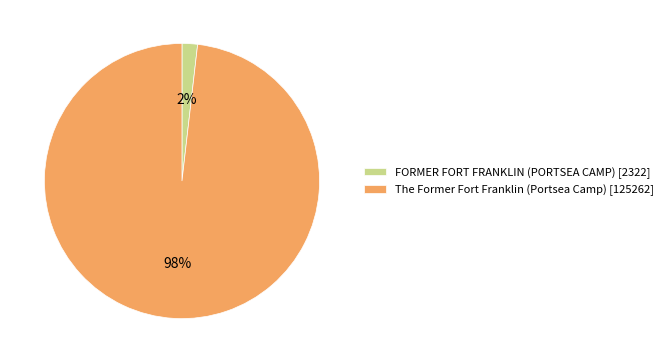

Do The Former Fort Franklin (Portsea Camp) [125262] and FORMER FORT FRANKLIN (PORTSEA CAMP) [2322] together represent more than half of the pie?

Yes